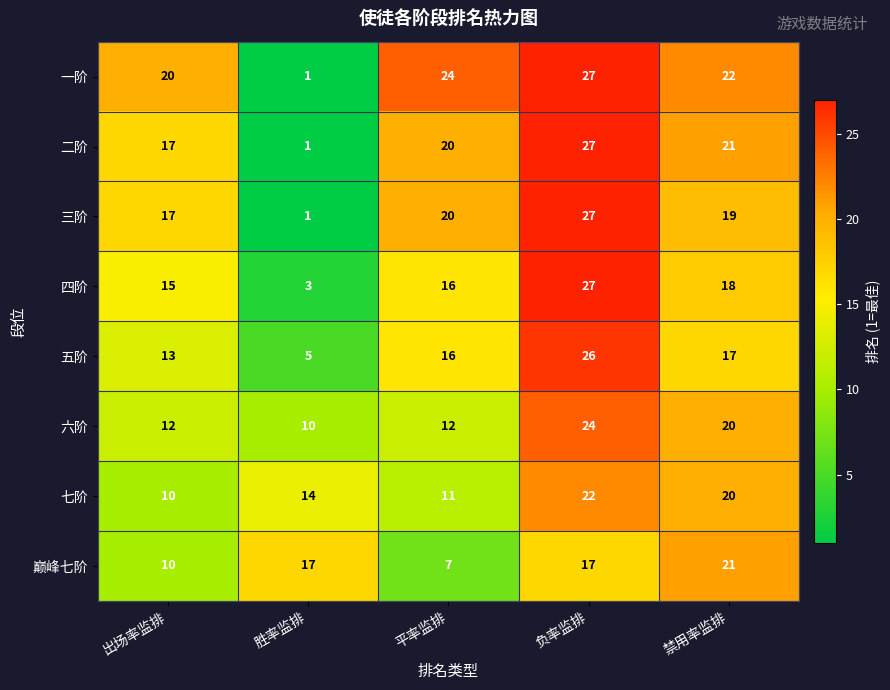

How many data points does each series have?

5